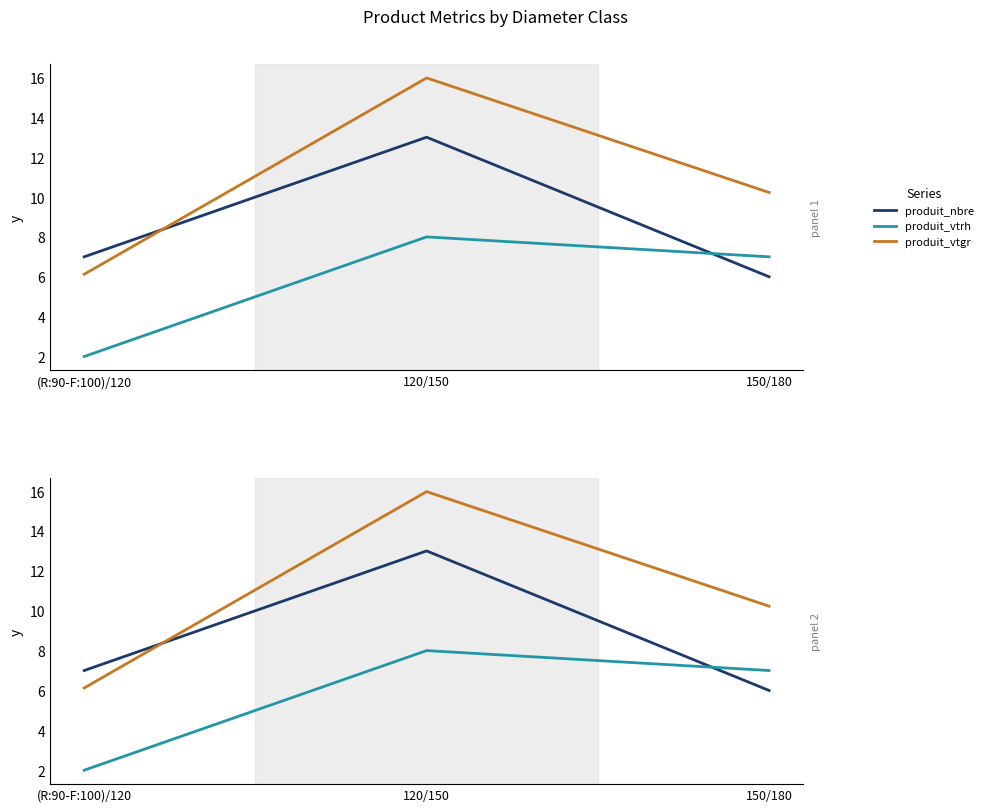

The produit_vtgr series shows 4.4 at 120/150. True or false?

False